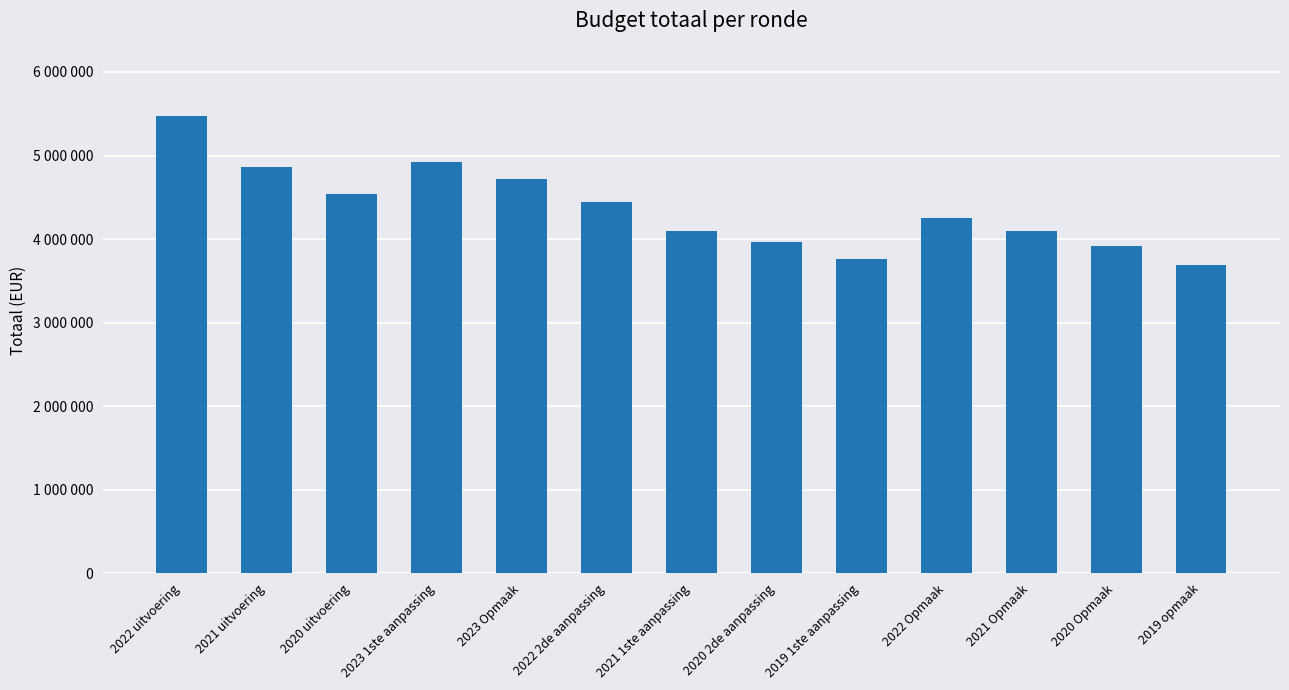

Which label corresponds to the smallest value in the chart?

2019 opmaak